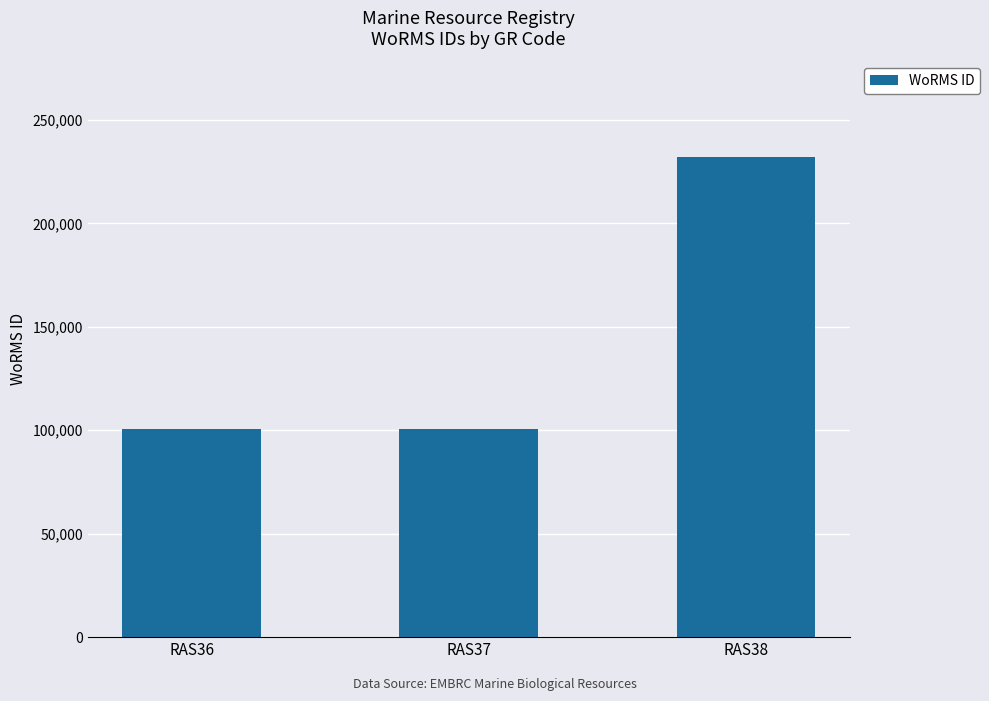

What is the change in value from RAS36 to RAS37?

+5